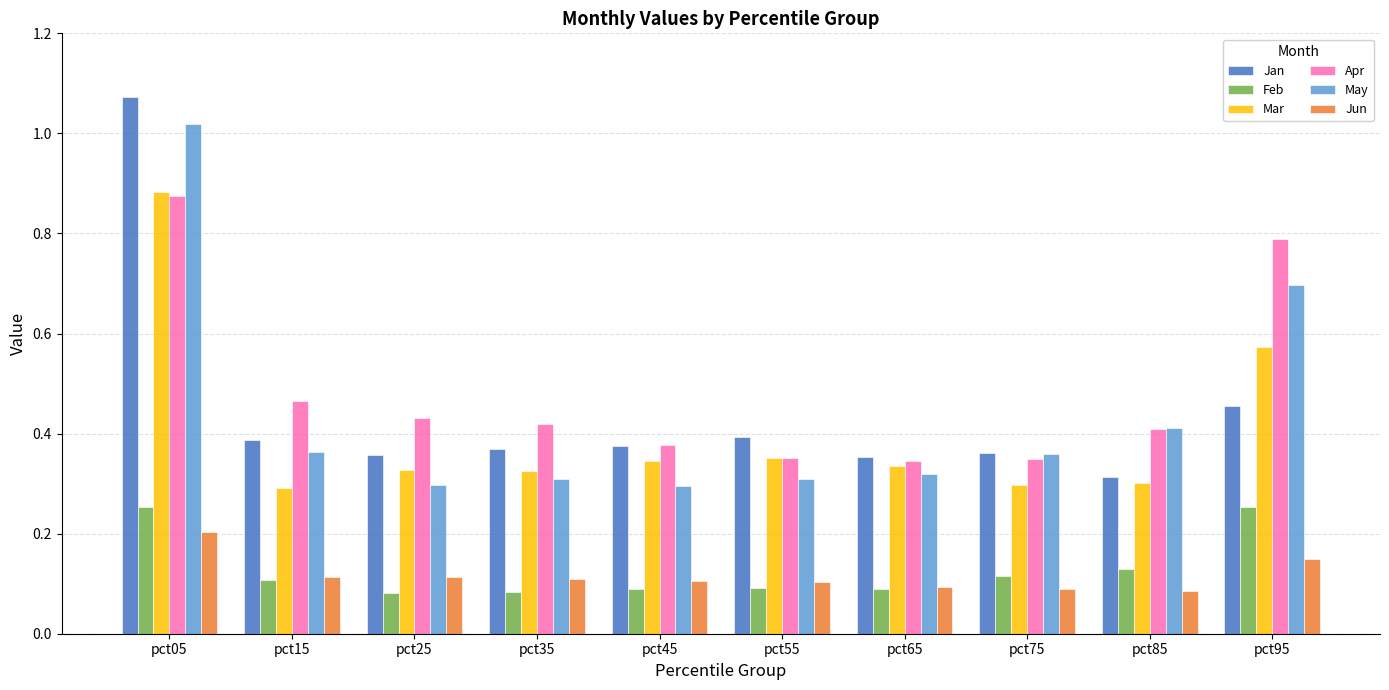

Which series has the widest spread of values?

Jan